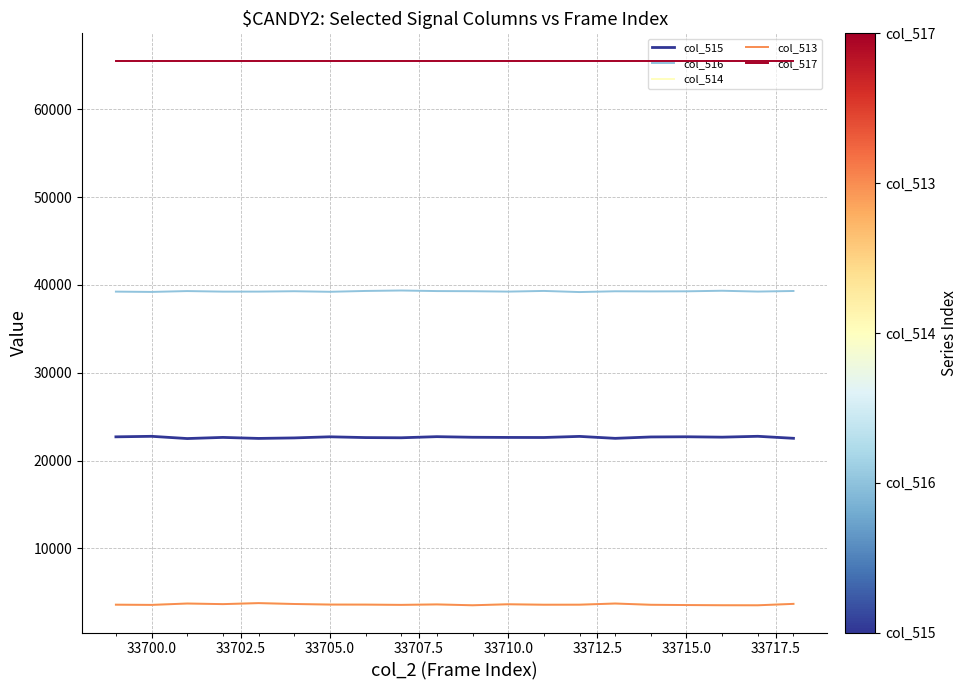

What is the minimum value shown in the chart?

3529